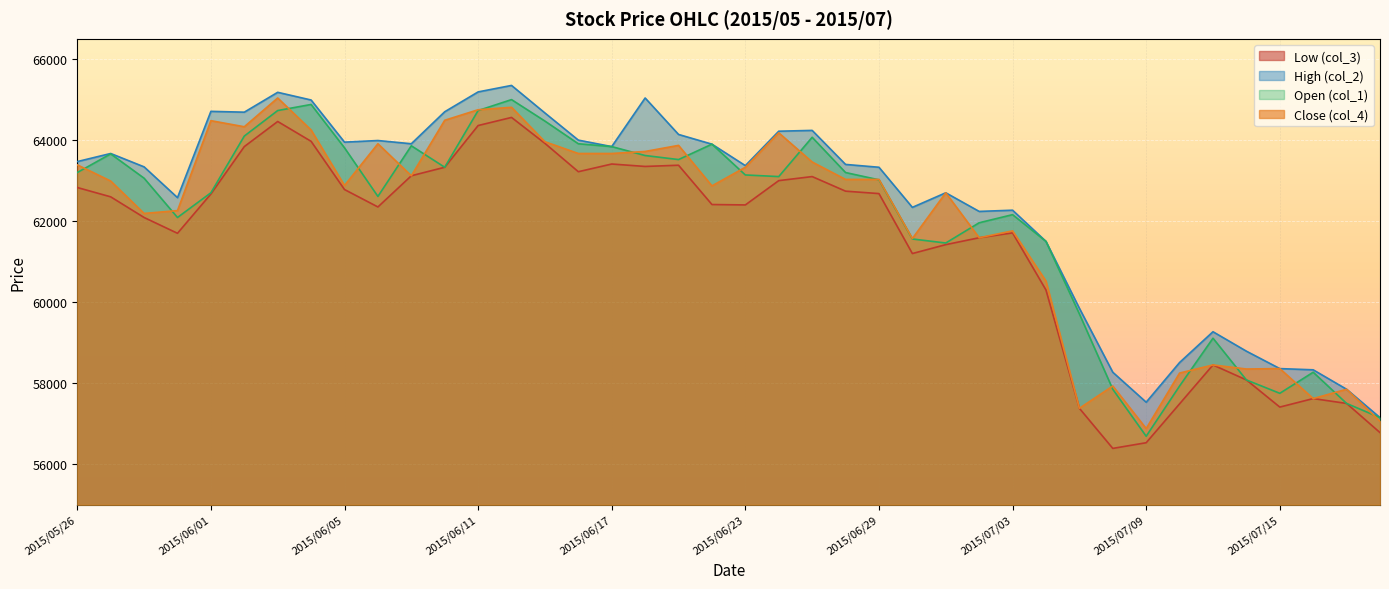

Is the value of Close (col_4) at 2015/06/18 greater than the value of Low (col_3) at 2015/07/06?

Yes